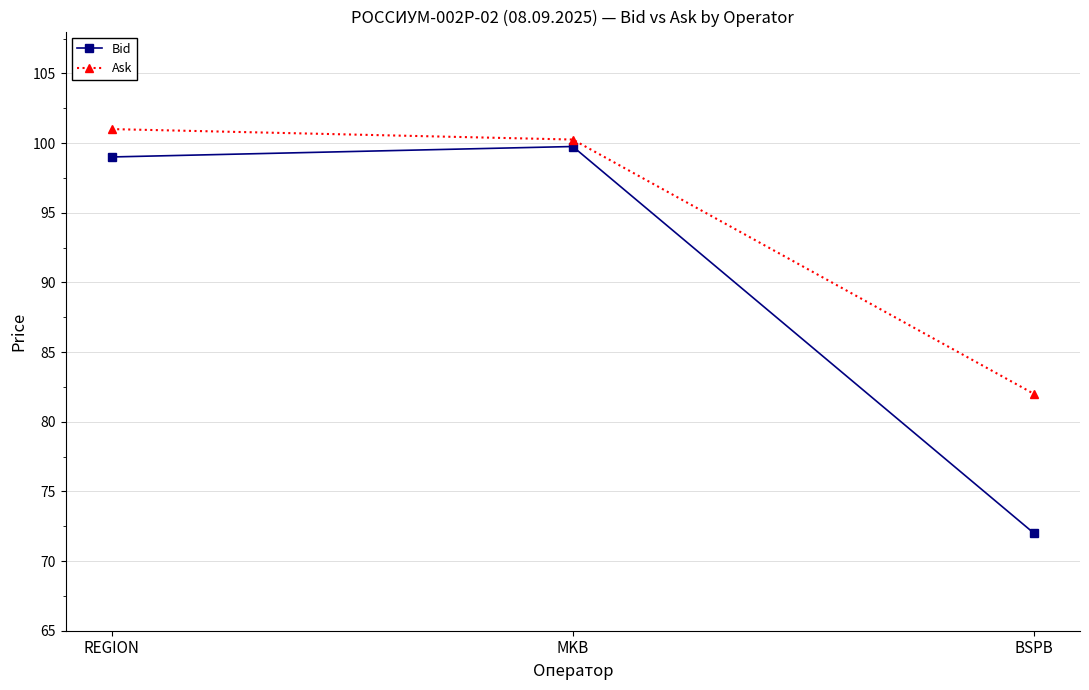

Does the chart have visible grid lines?

Yes